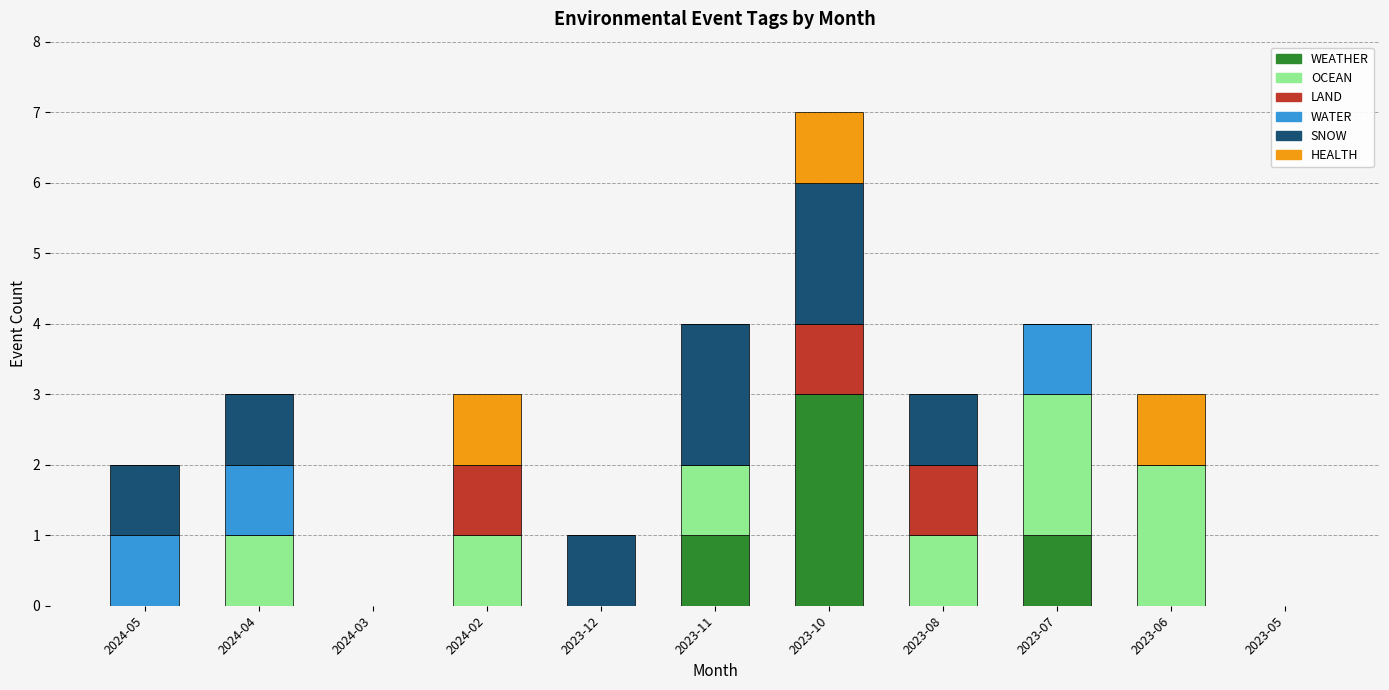

At which category is the sum across all series the highest?

2023-10